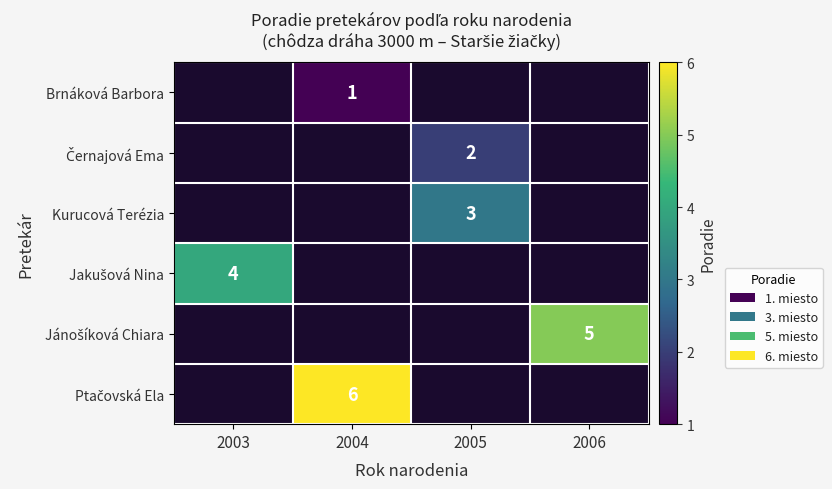

List the series in order of their overall mean, lowest first.

Brnáková Barbora, Černajová Ema, Kurucová Terézia, Jakušová Nina, Jánošíková Chiara, Ptačovská Ela